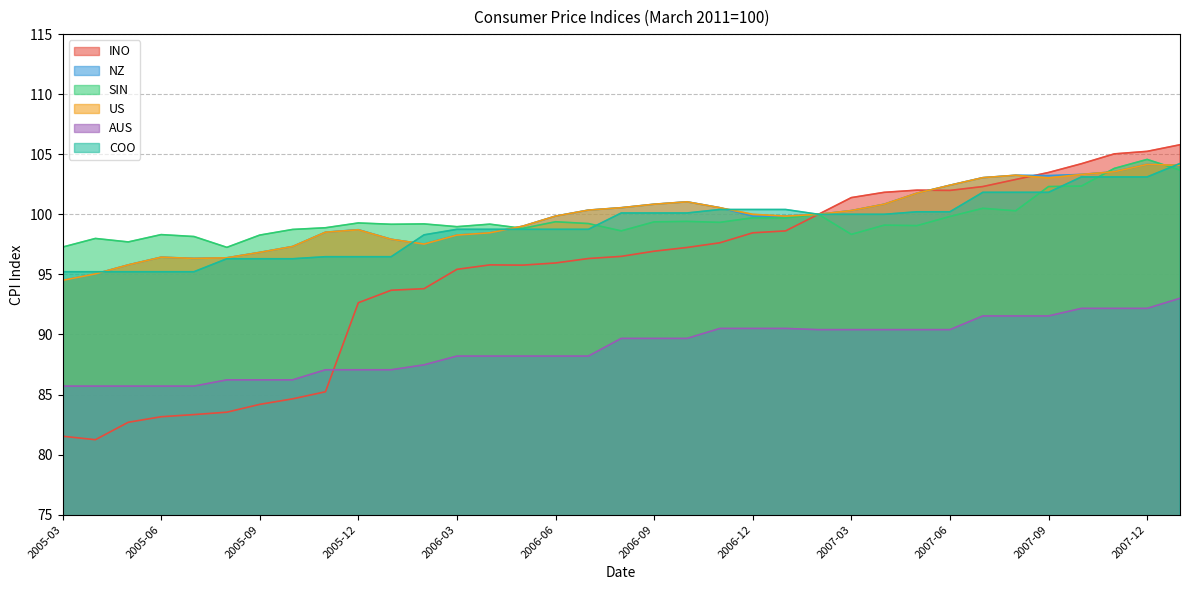

Does the chart have visible grid lines?

Yes